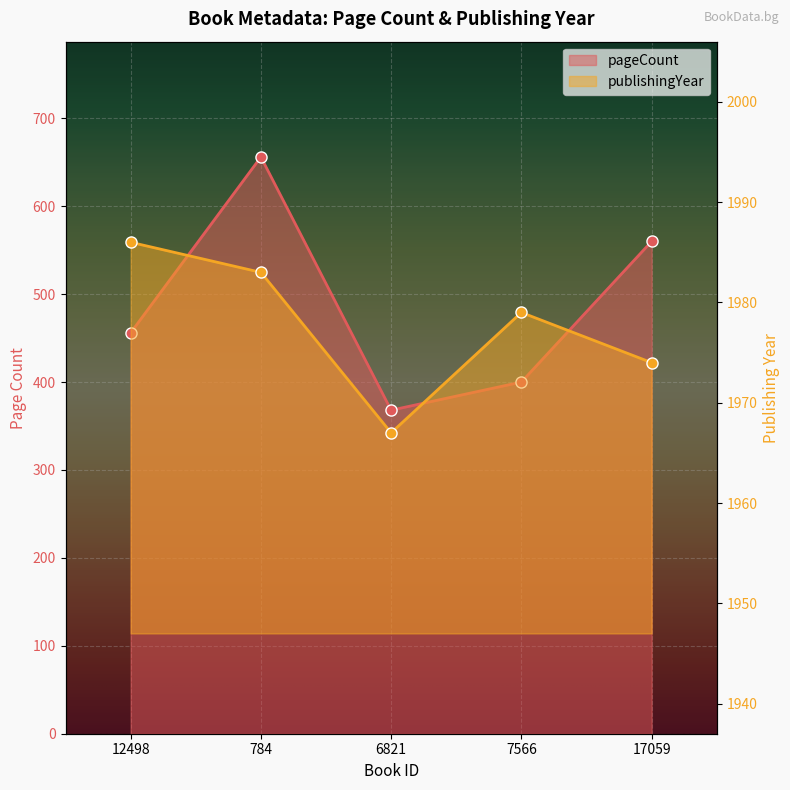

What is the difference between the maximum and minimum values in the pageCount series?

288